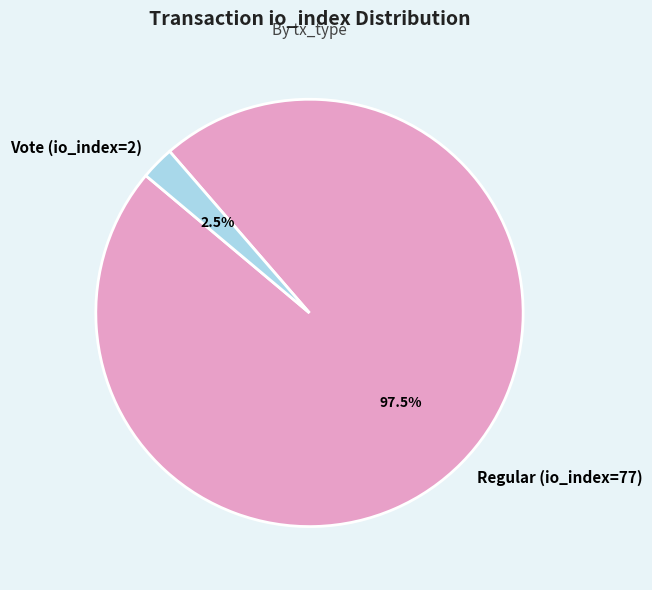

What is the largest slice in the pie chart?

Regular (io_index=77)